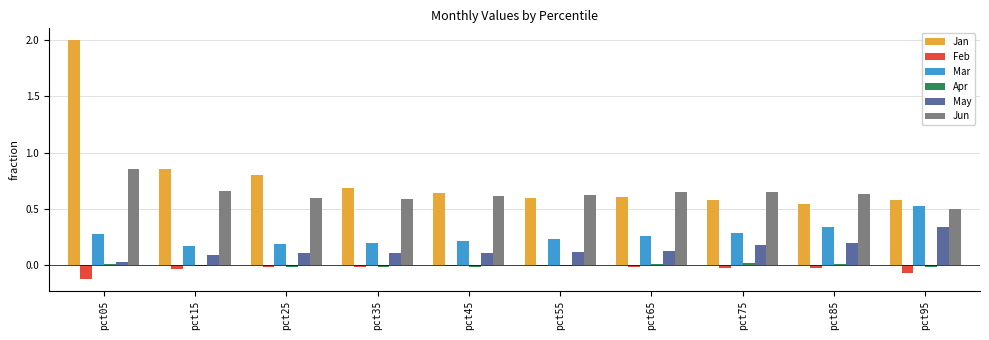

What is the total value across all series at pct35?

1.6